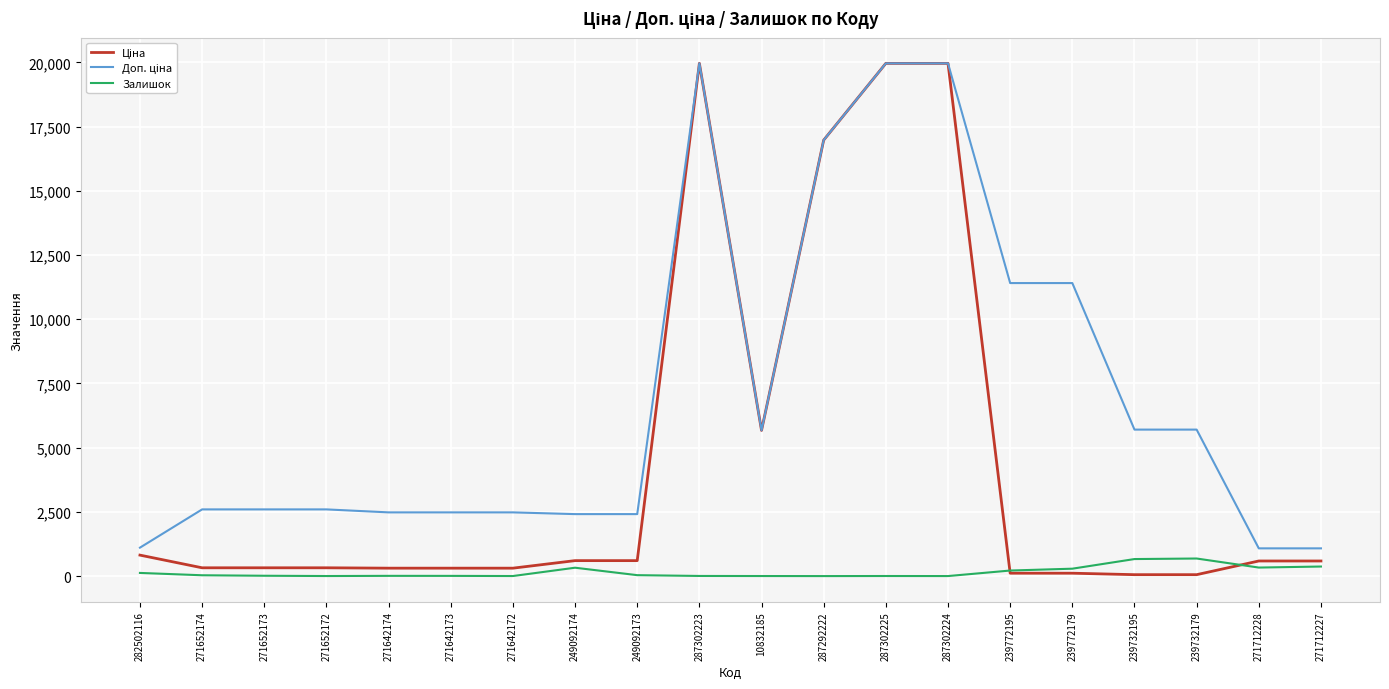

At how many categories does at least one series exceed 11521?

4